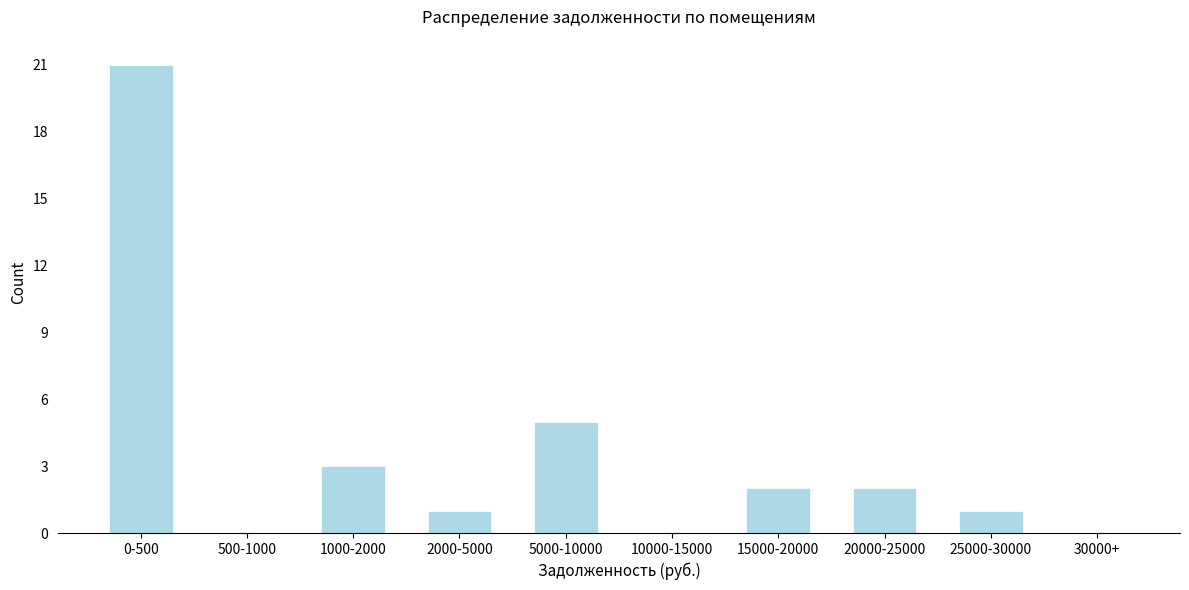

Reading left to right, list all the values displayed in this chart.

0-500=21	500-1000=0	1000-2000=3	2000-5000=1	5000-10000=5	10000-15000=0	15000-20000=2	20000-25000=2	25000-30000=1	30000+=0